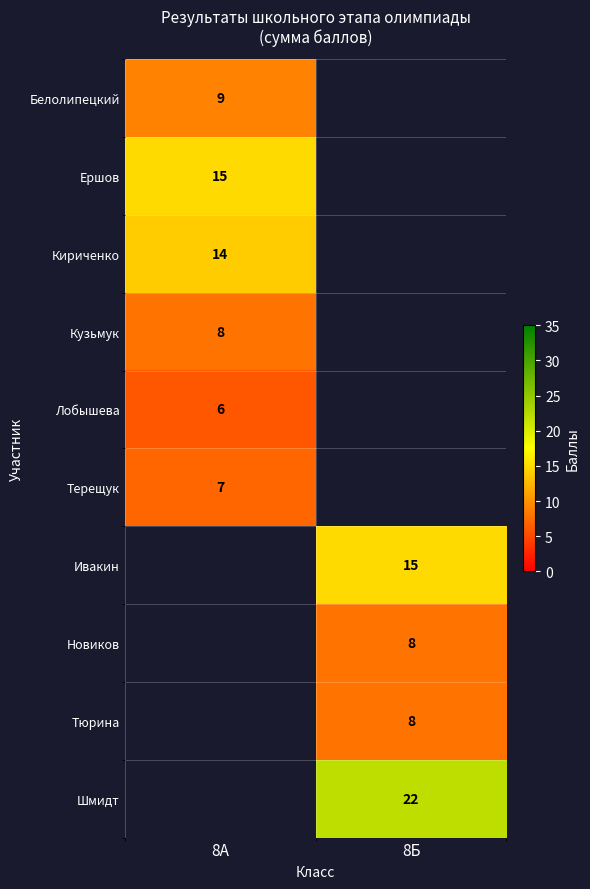

Is it true that Терещук equals 7 at 8А?

True